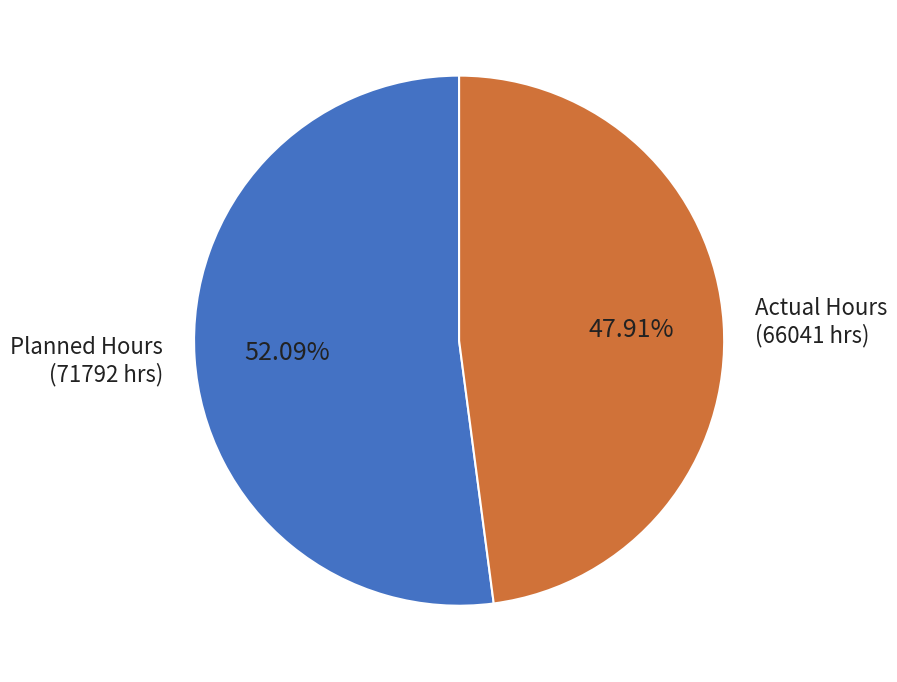

Between Actual Hours and Planned Hours, which is larger?

Planned Hours